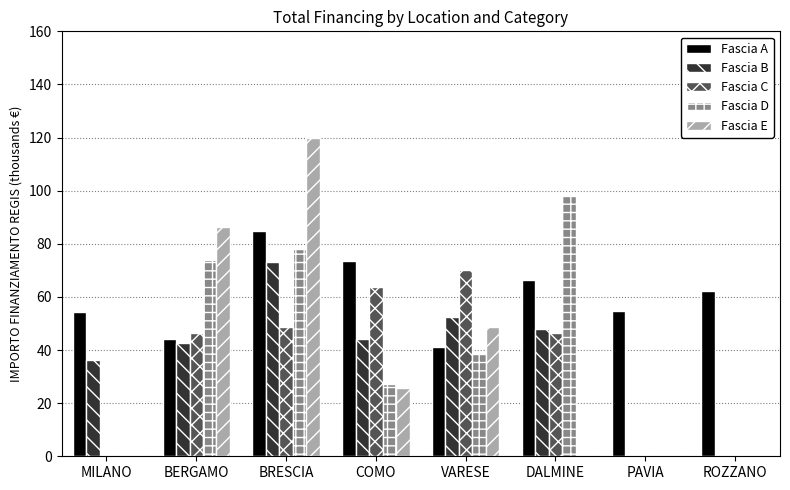

Are the bars grouped side by side (vs. stacked)?

Yes